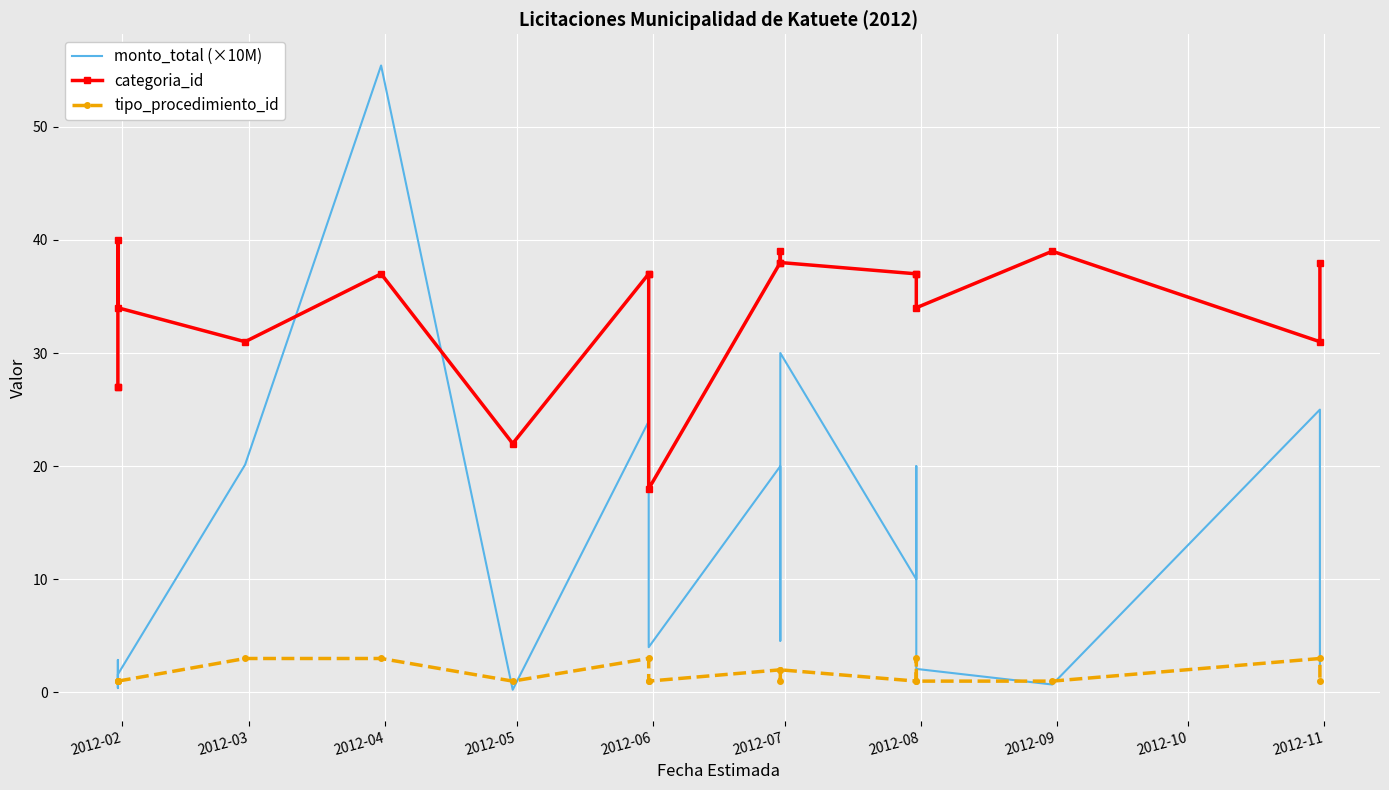

How many times do tipo_procedimiento_id and monto_total (×10M) cross each other?

7